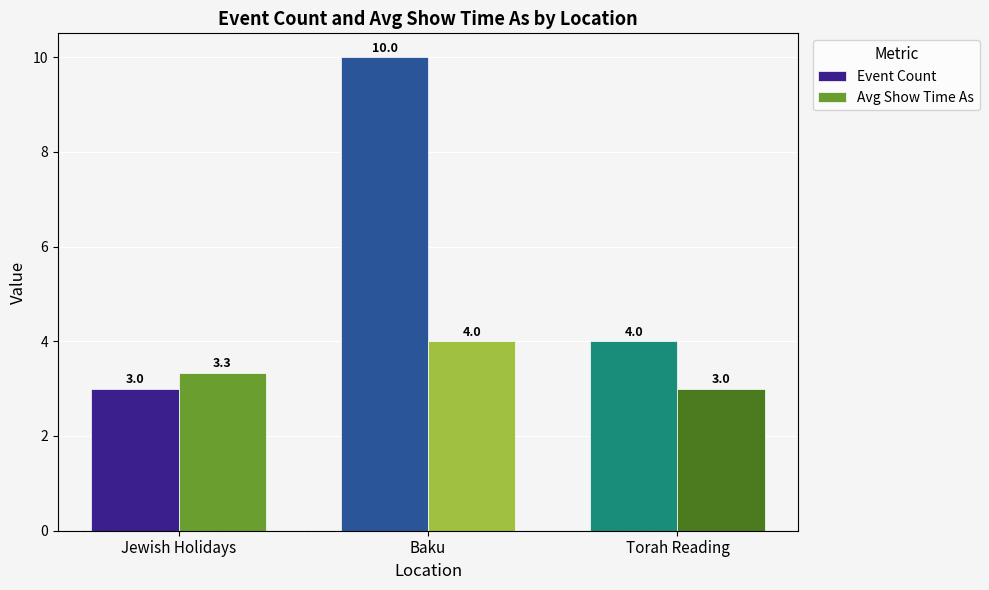

At which label does Event Count first exceed 4?

Baku